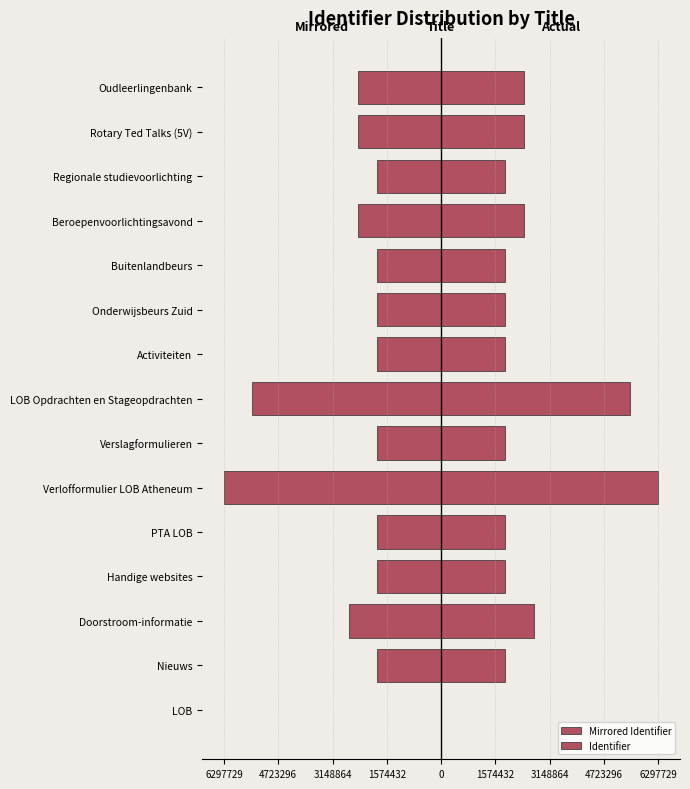

What are all the series names shown in the legend?

Mirrored Identifier, Identifier